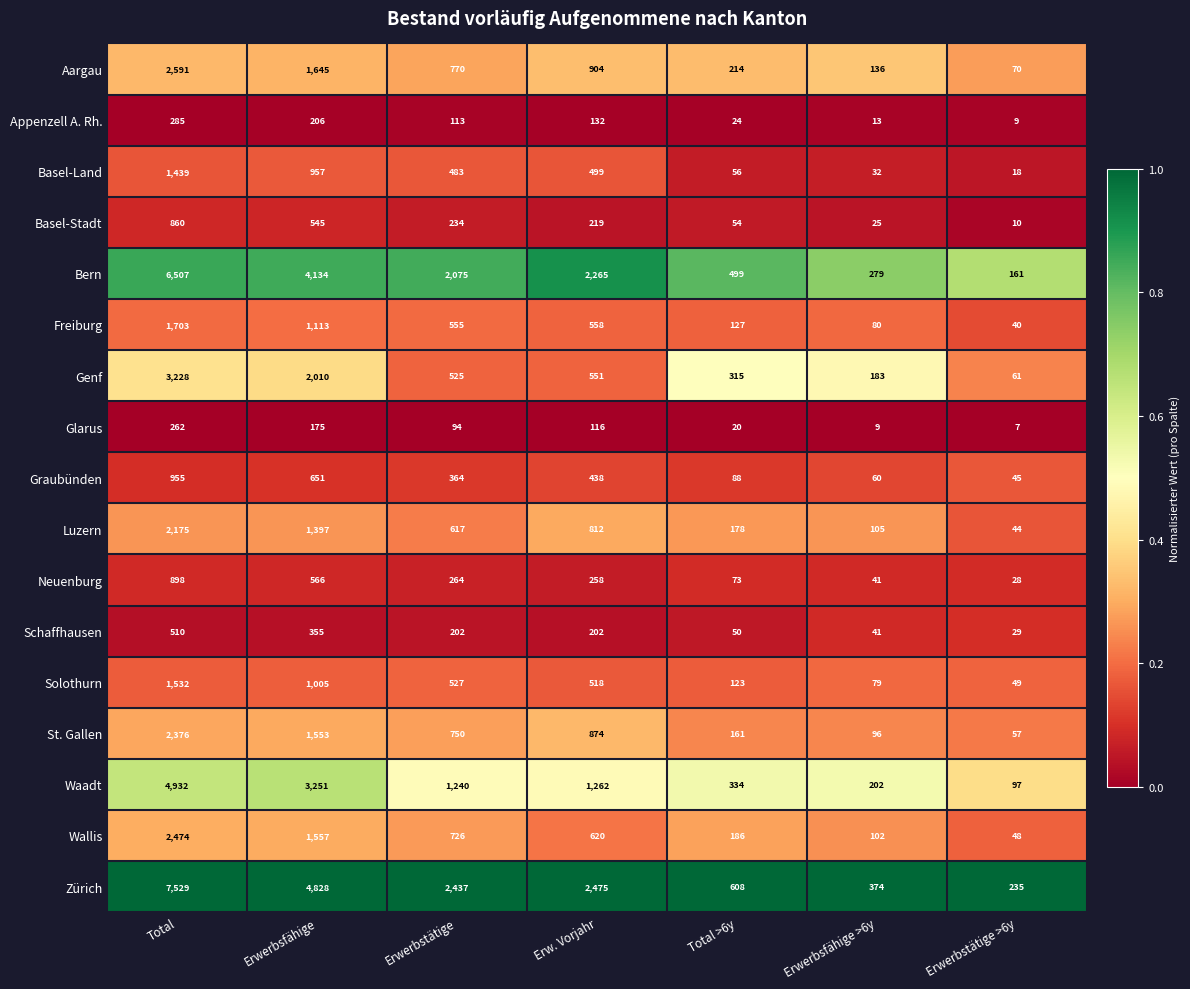

At how many categories does at least one series exceed 2032?

4